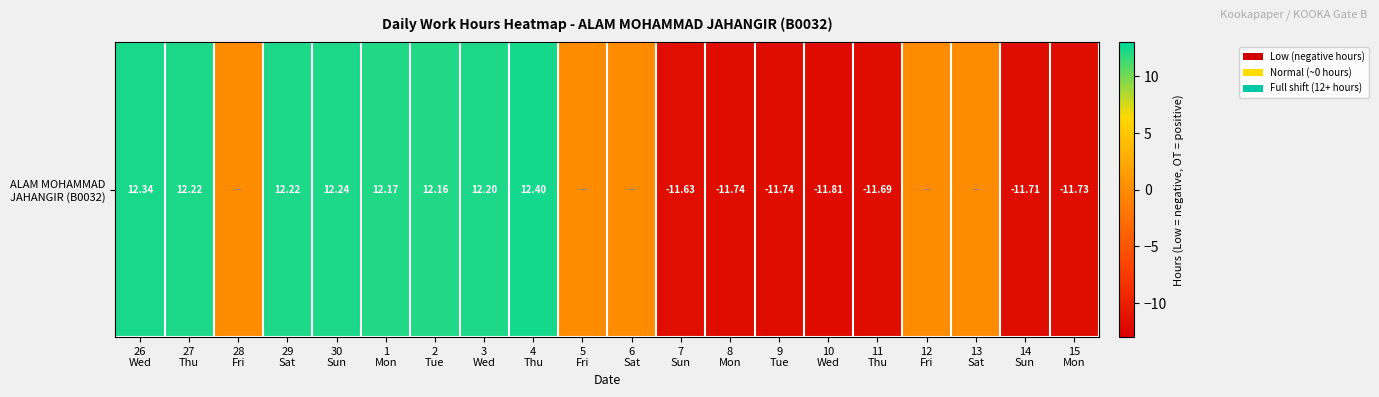

Reading left to right, what are all the values shown in this chart?

12.3	12.2	0.0	12.2	12.2	12.2	12.2	12.2	12.4	0.0	0.0	-11.6	-11.7	-11.7	-11.8	-11.7	0.0	0.0	-11.7	-11.7